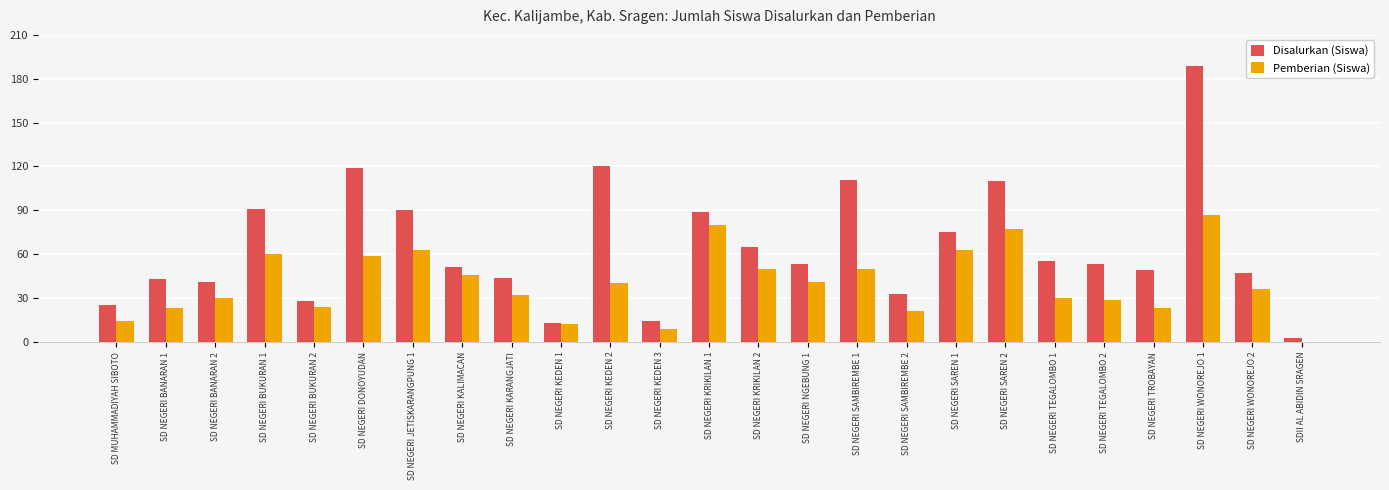

How many groups of bars are there?

25